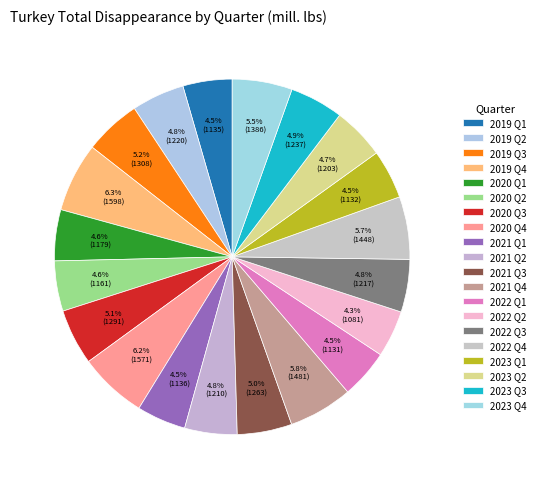

Count the number of slices in the pie.

20